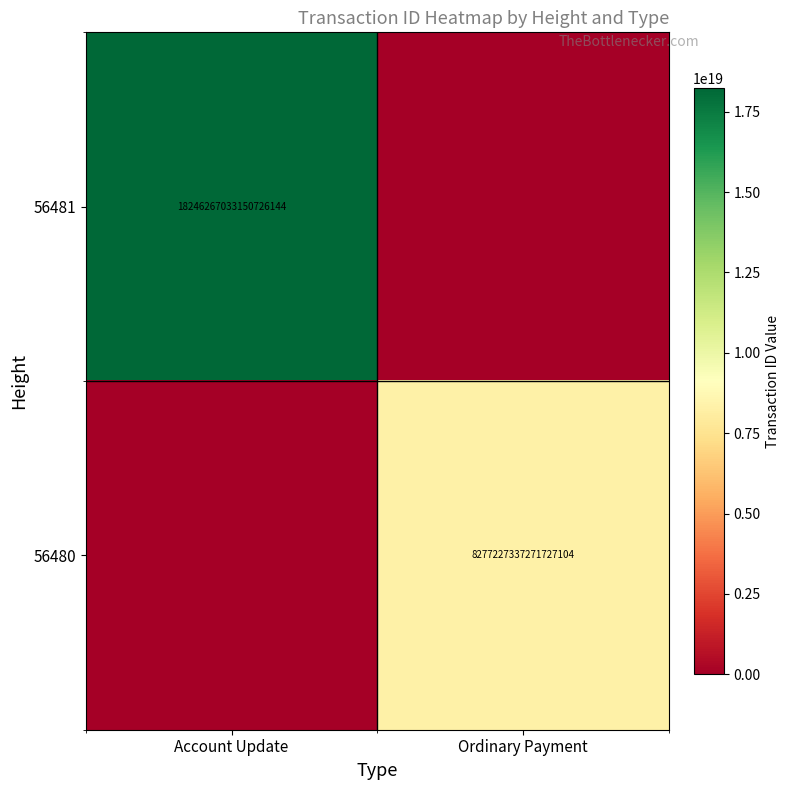

The 56481 series shows 5849705702057614336 at Account Update. True or false?

False